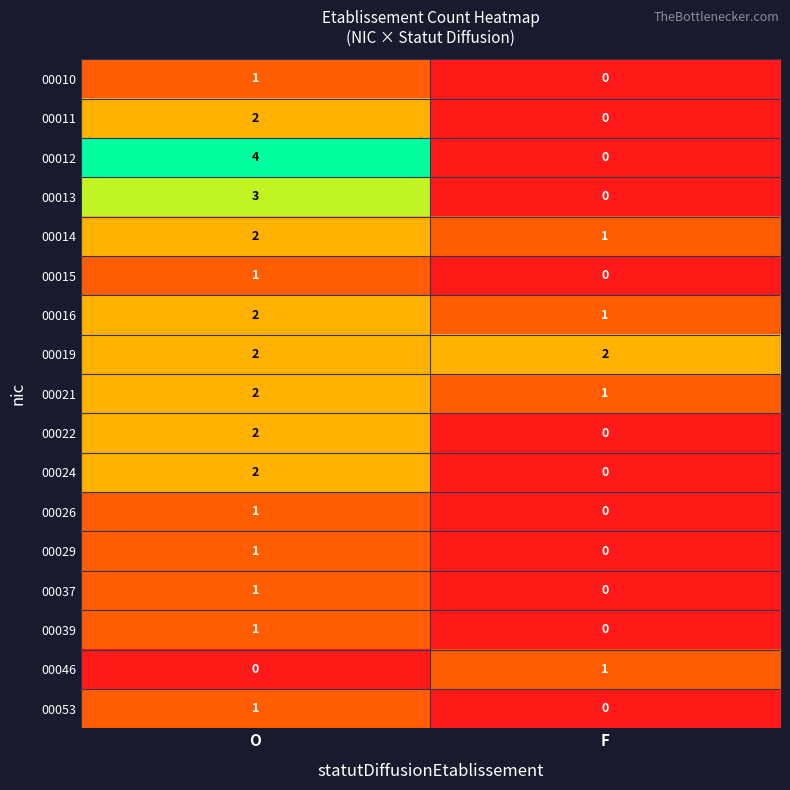

The value of 00019 at F is 3. True or false?

False